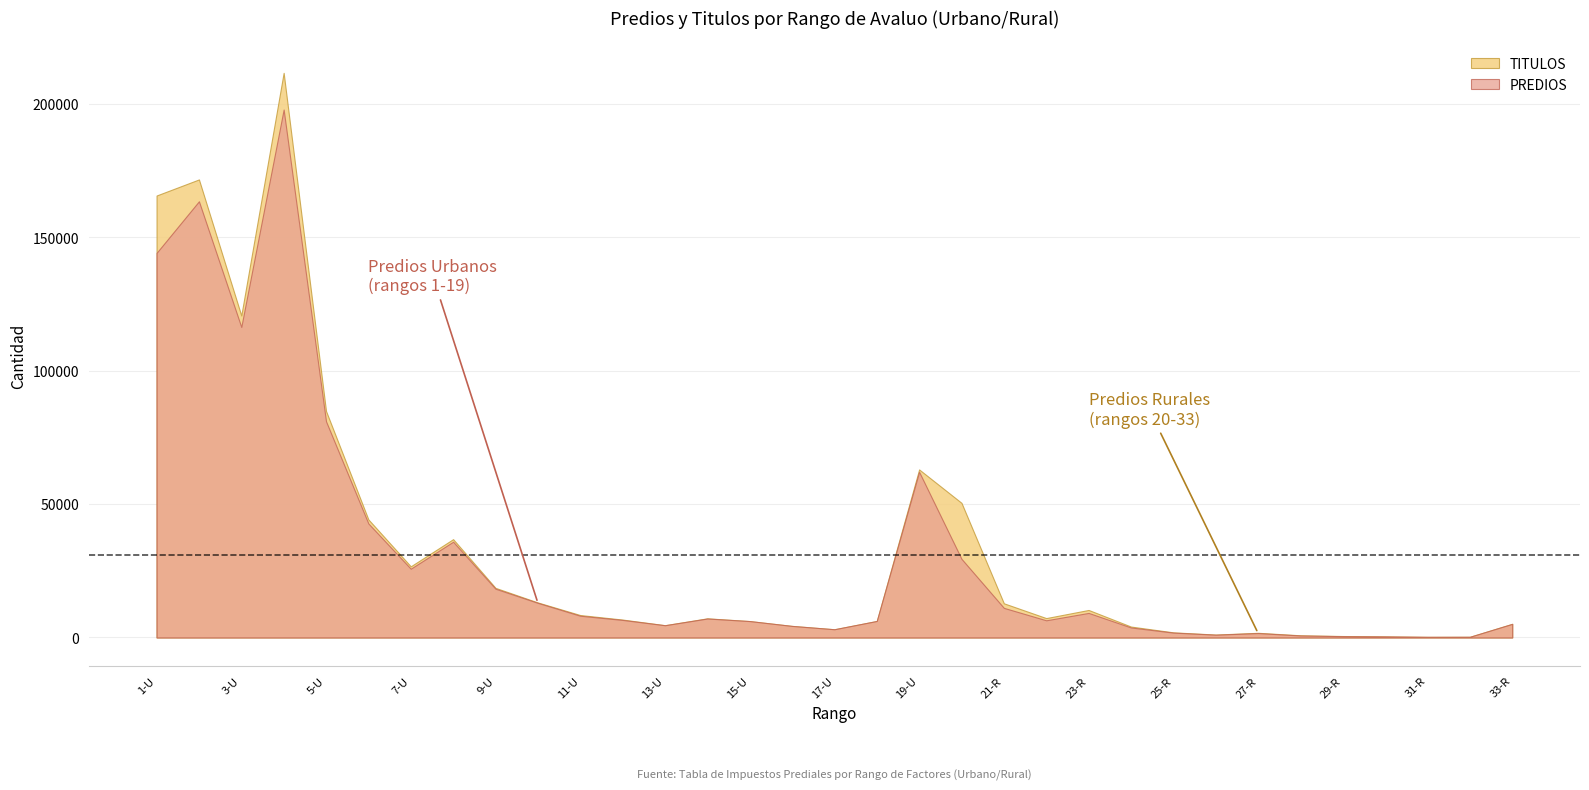

How many lines are shown in the chart?

2